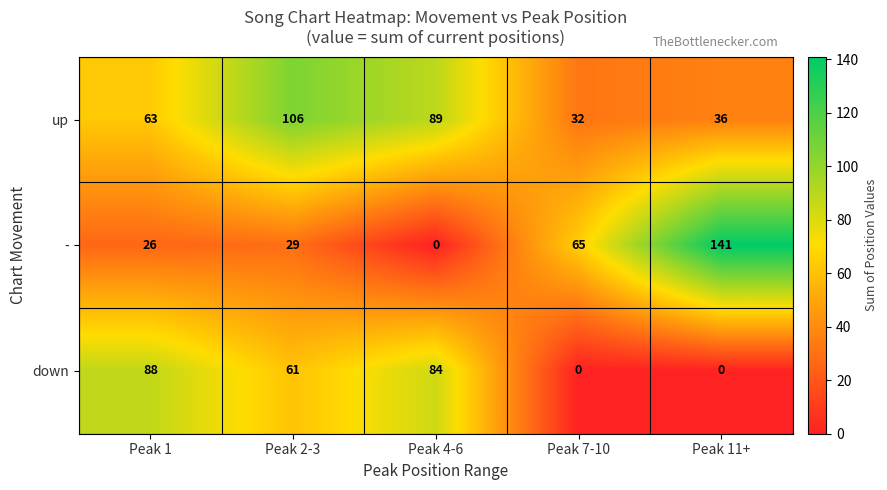

At which category is the sum across all series the highest?

Peak 2-3